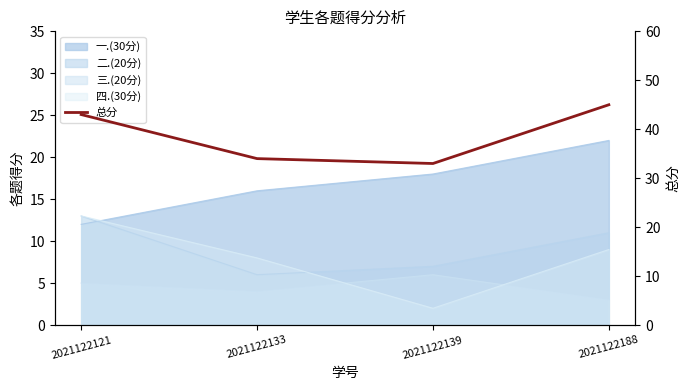

At which category does the chart reach its minimum across all series?

2021122139